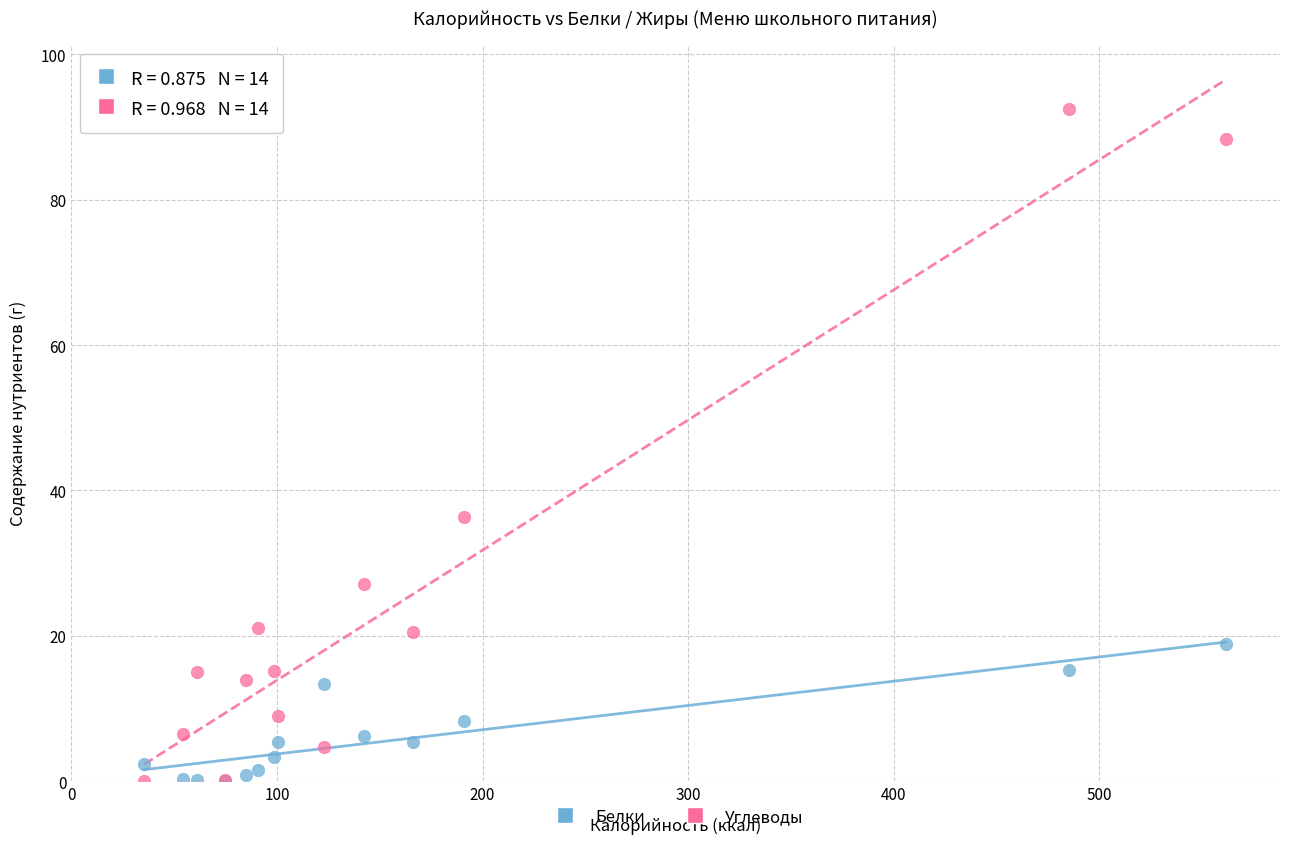

Which series contains the highest Y value?

Углеводы